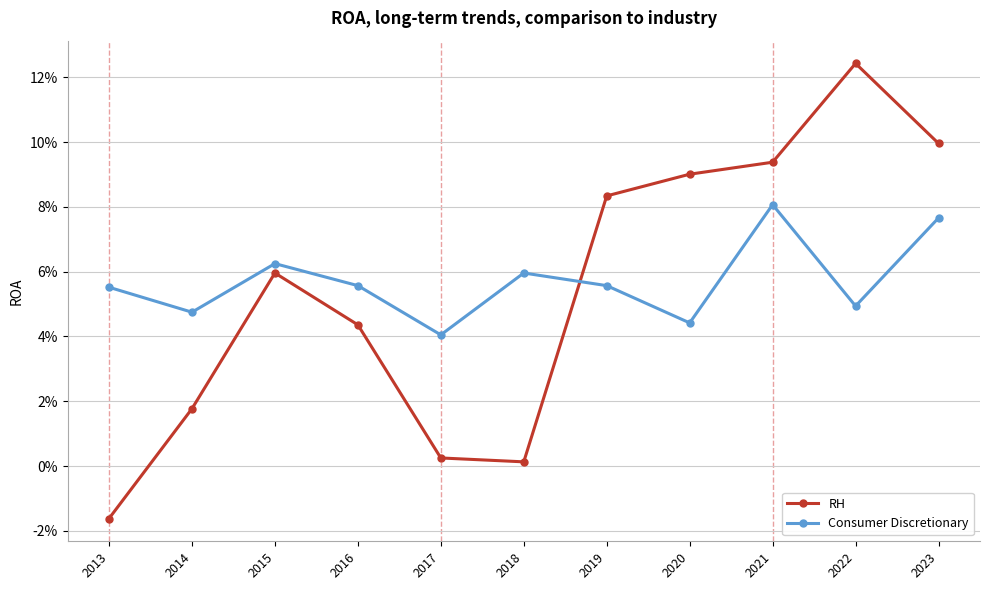

Reading left to right, list all the values displayed in this chart.

RH: 2013=-0.0	2014=0.0	2015=0.1	2016=0.0	2017=0.0	2018=0.0	2019=0.1	2020=0.1	2021=0.1	2022=0.1	2023=0.1
Consumer Discretionary: 2013=0.1	2014=0.0	2015=0.1	2016=0.1	2017=0.0	2018=0.1	2019=0.1	2020=0.0	2021=0.1	2022=0.0	2023=0.1